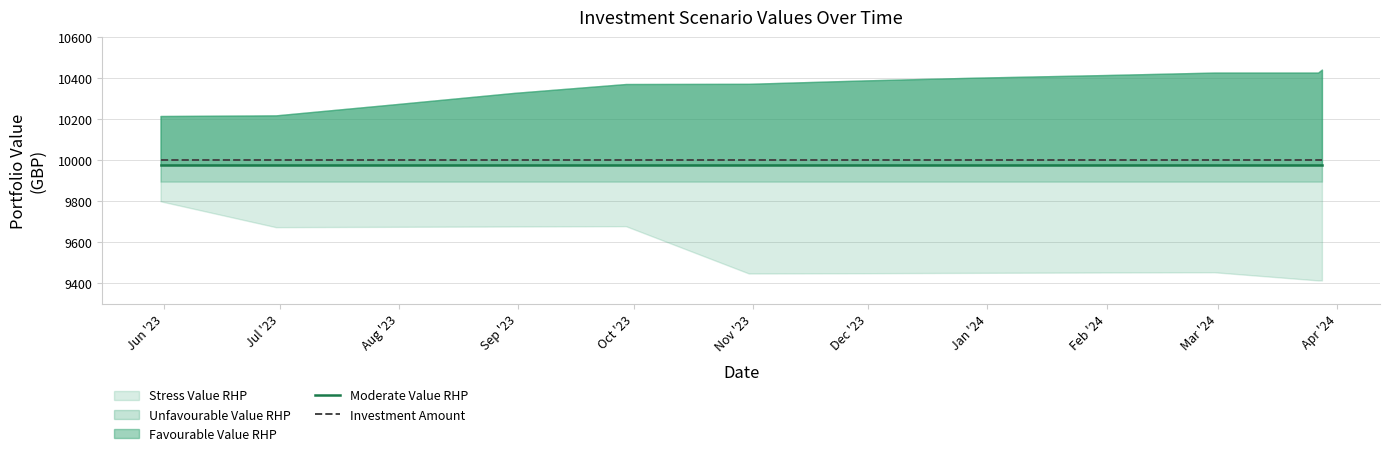

Does the chart display data point markers on the line(s)?

No